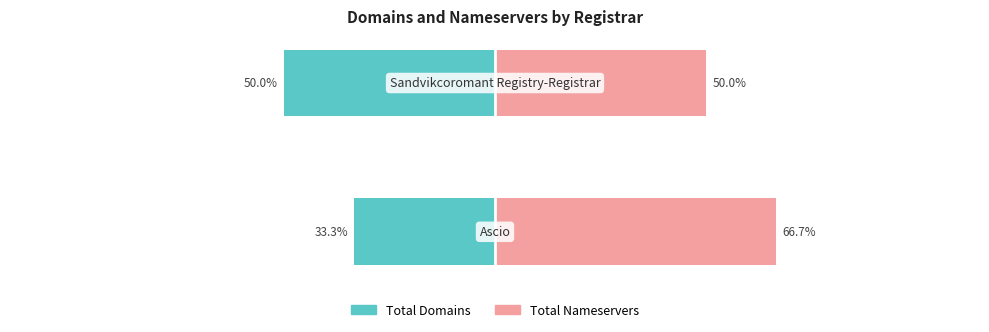

What is the sum of the total-nameservers values at −100 and −150?

116.7